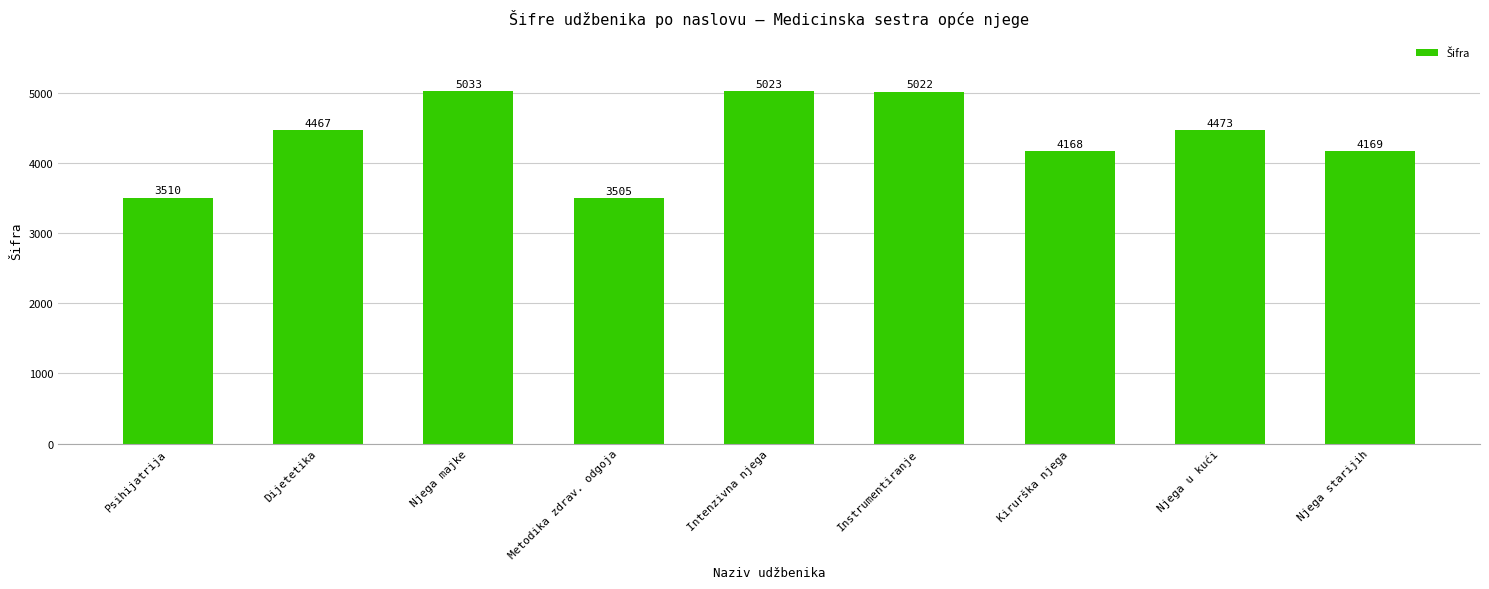

Reading left to right, what are all the values shown in this chart?

Psihijatrija=3510	Dijetetika=4467	Njega majke=5033	Metodika zdrav. odgoja=3505	Intenzivna njega=5023	Instrumentiranje=5022	Kirurška njega=4168	Njega u kući=4473	Njega starijih=4169